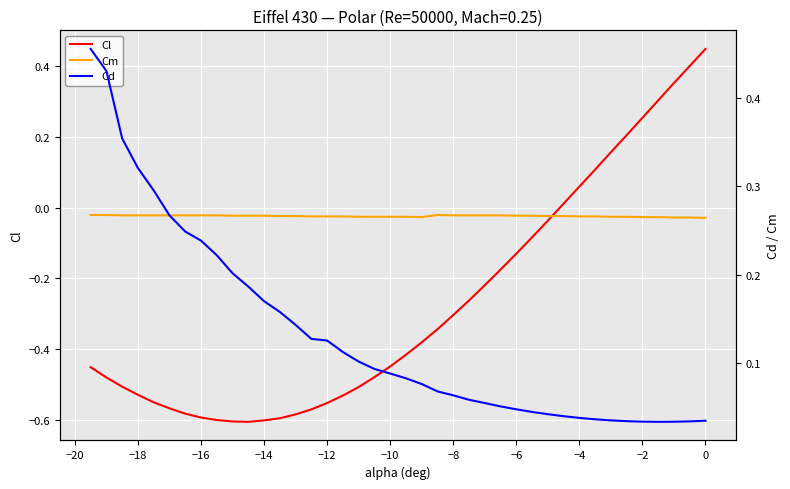

True or false: Cd and Cm cross at least once.

False